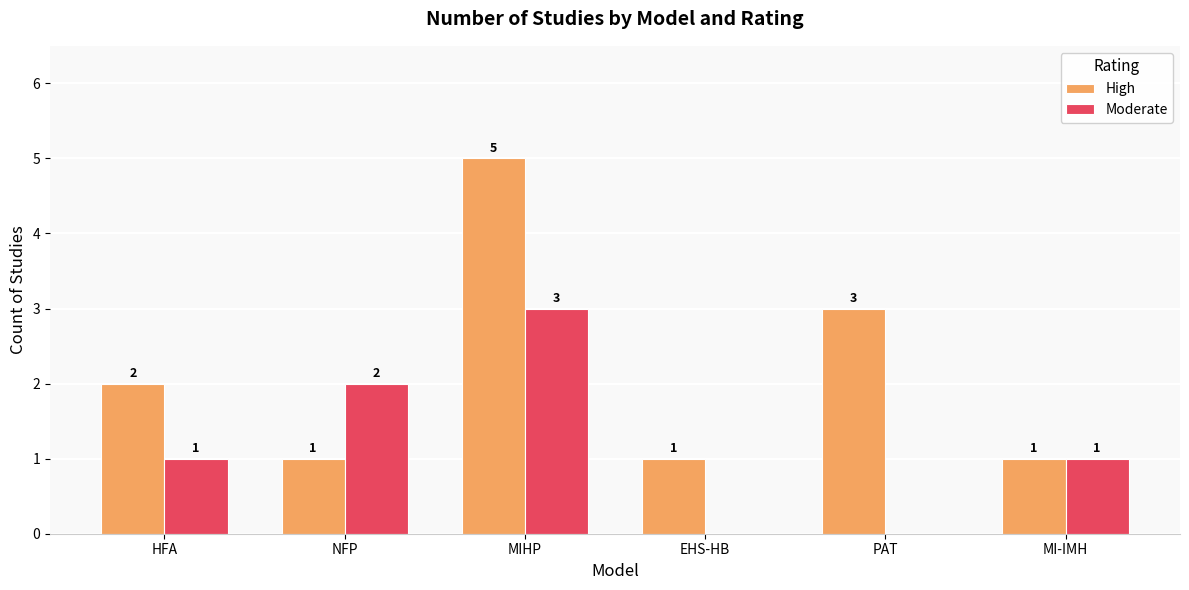

What is the sum of all Moderate values?

7